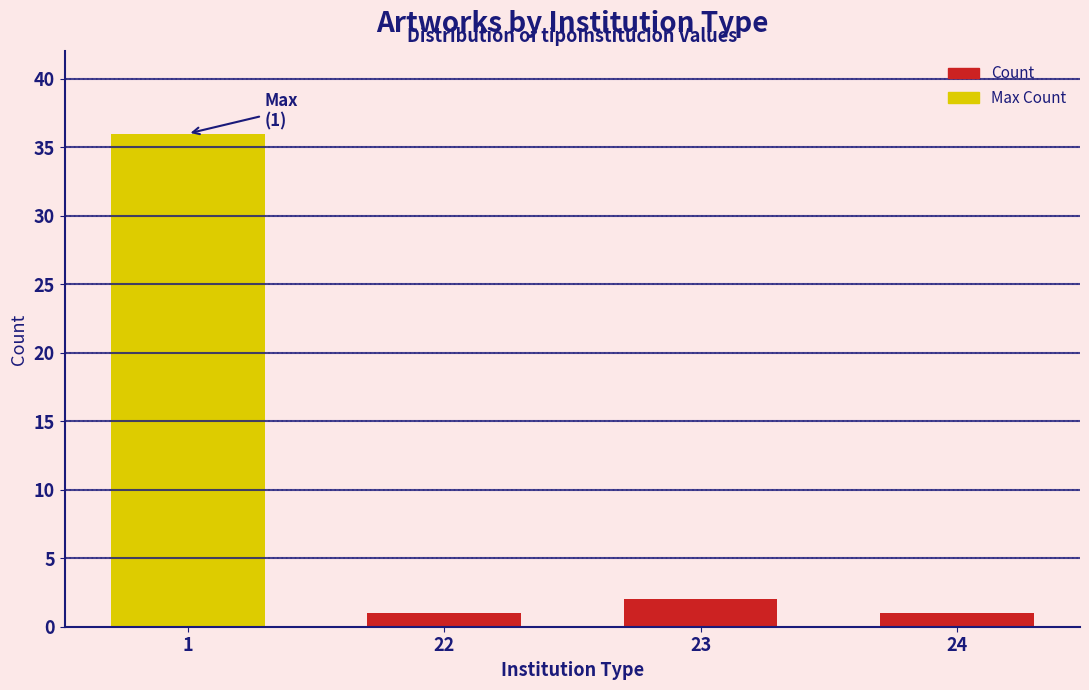

Reading left to right, transcribe all the data shown in this chart.

36	1	2	1